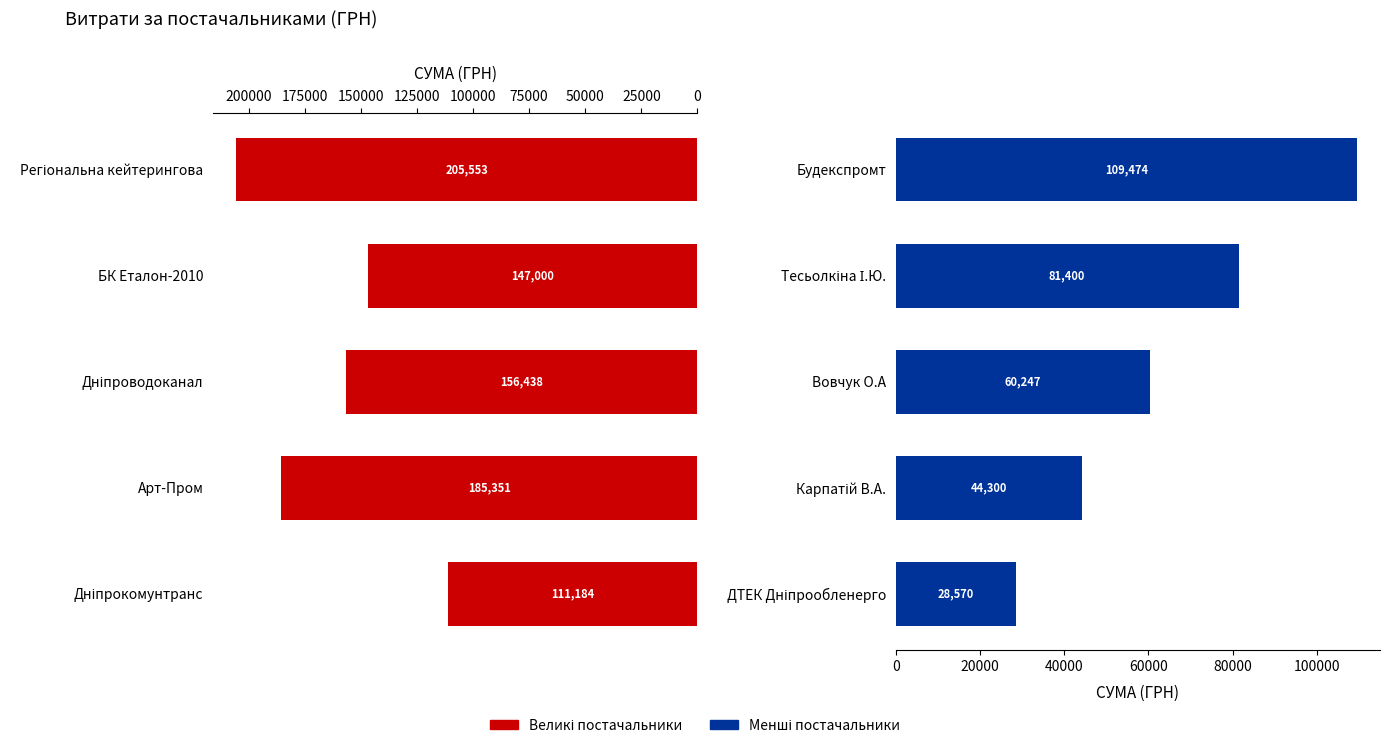

Which series changed the most between 50000 and 100000?

Великі постачальники